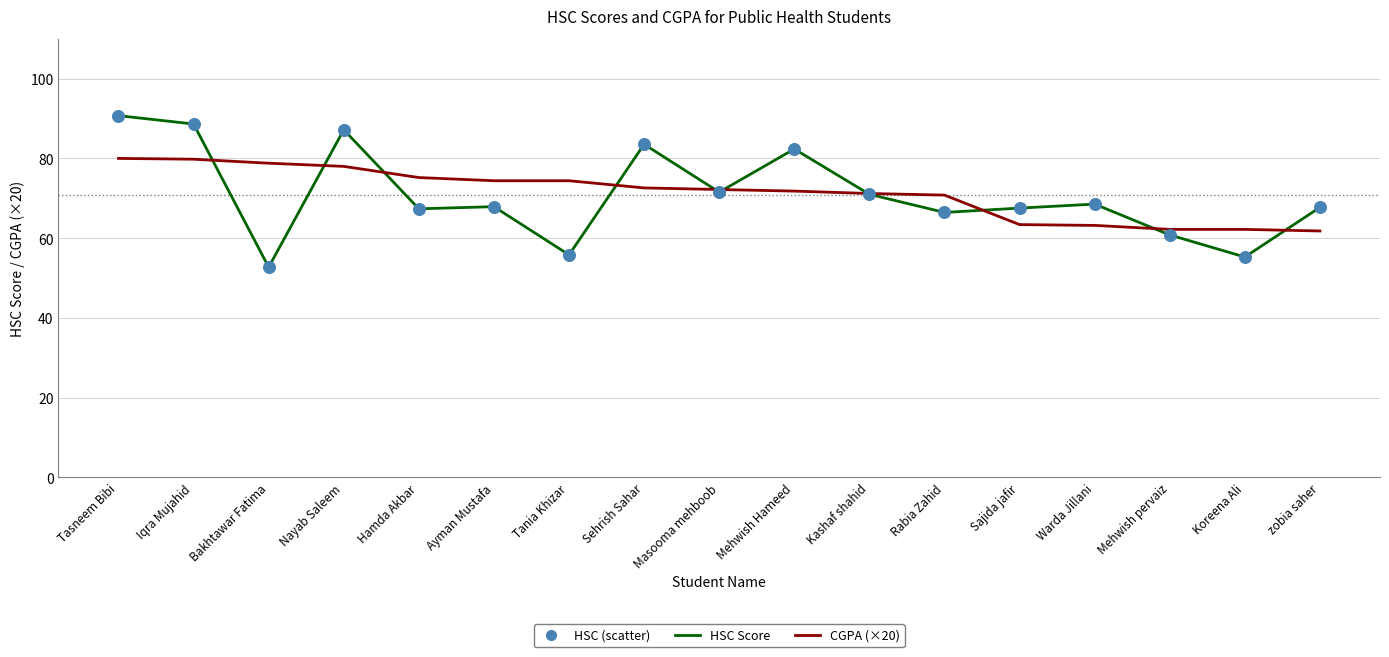

What is the total value across all series at Hamda Akbar?

142.6